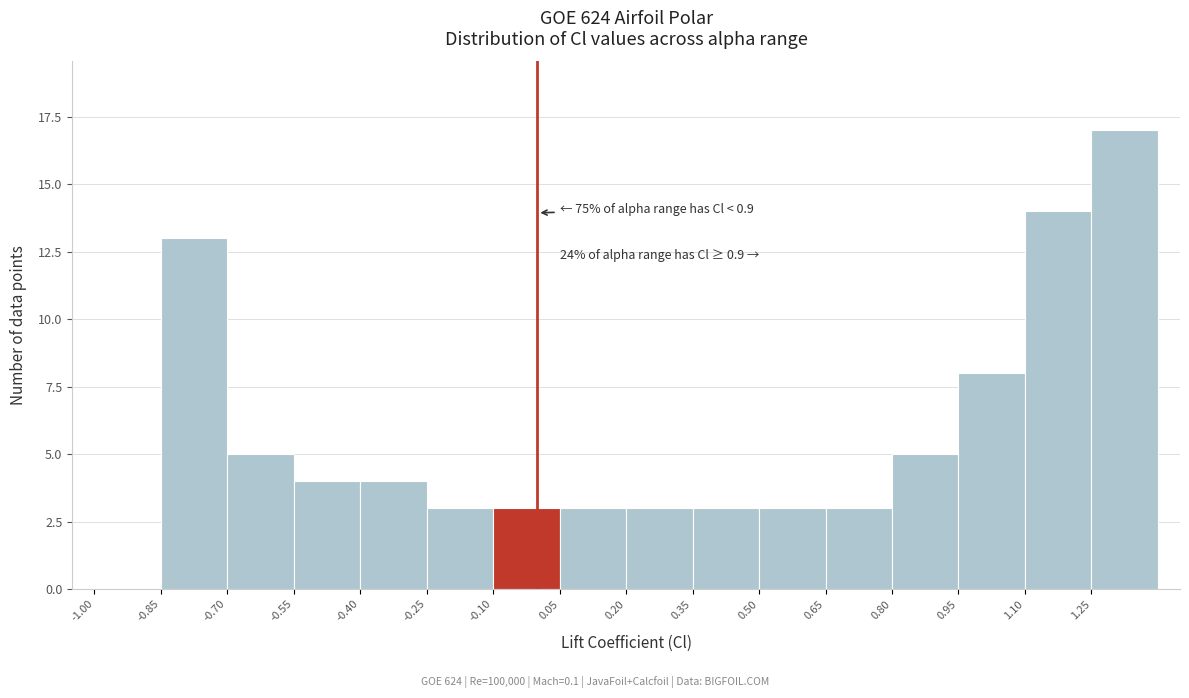

Which range on the x-axis has the tallest bar?

1.25 to 1.40